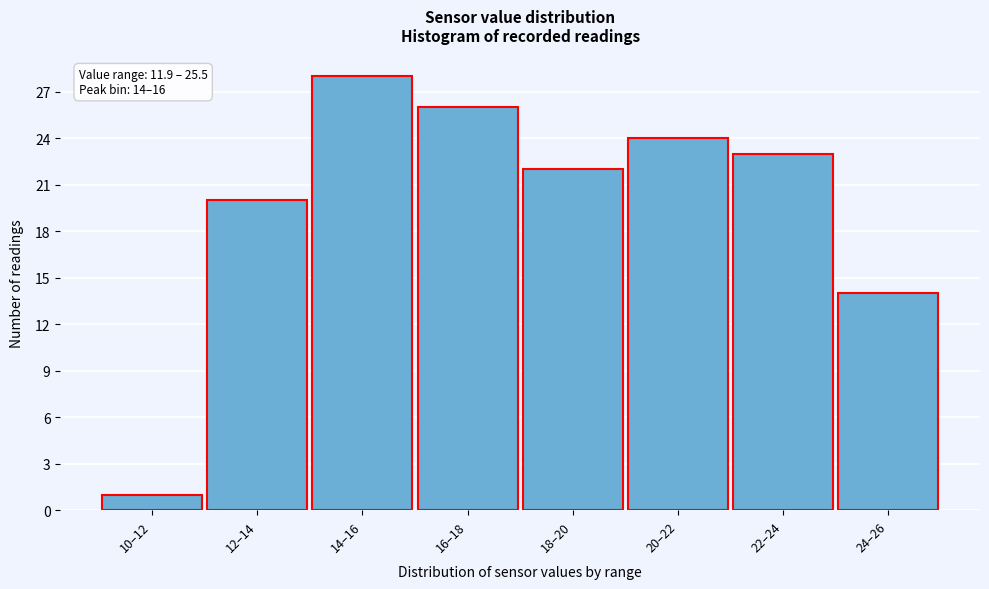

Reading left to right, extract all data points from this chart.

1	20	28	26	22	24	23	14